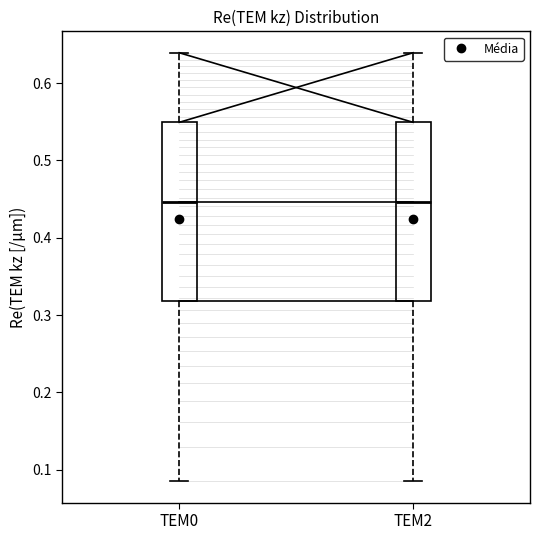

Where does the median line of the box for TEM0 sit on the y-axis? The values are not printed on the chart, so give them approximately, as read against the axis.

0.45